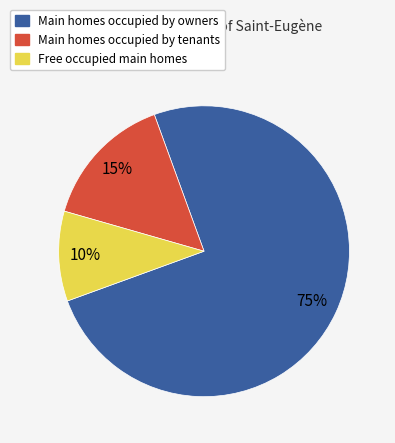

Count the number of slices in the pie.

3